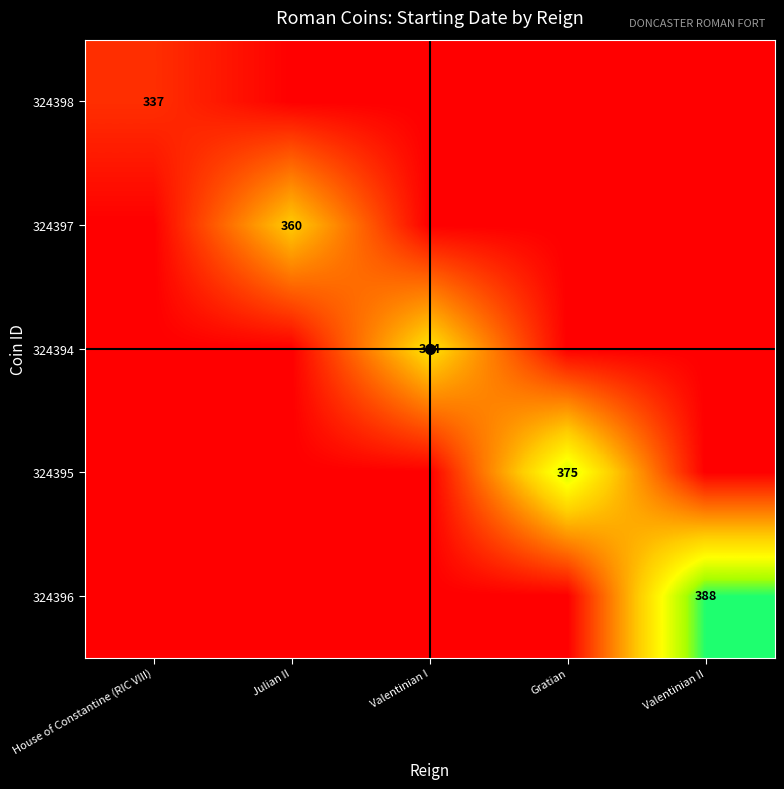

True or false: 324398 has a value of 337 at House of Constantine (RIC VIII).

True